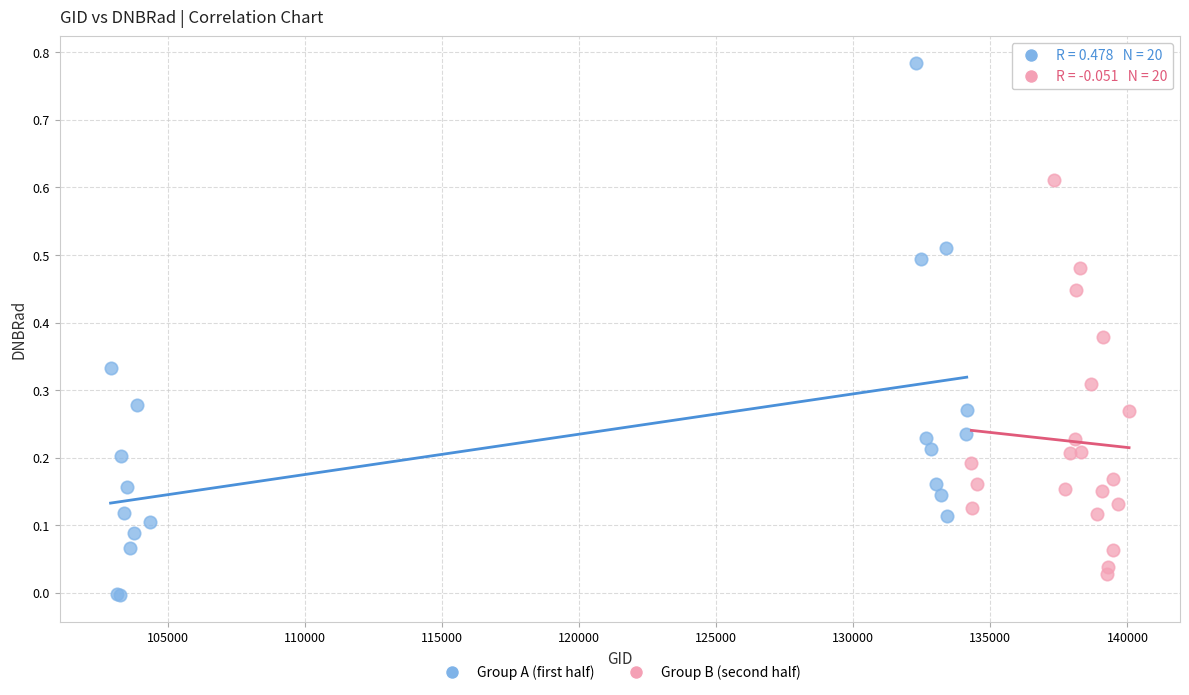

Which series reaches the maximum Y coordinate?

Group A (first half)